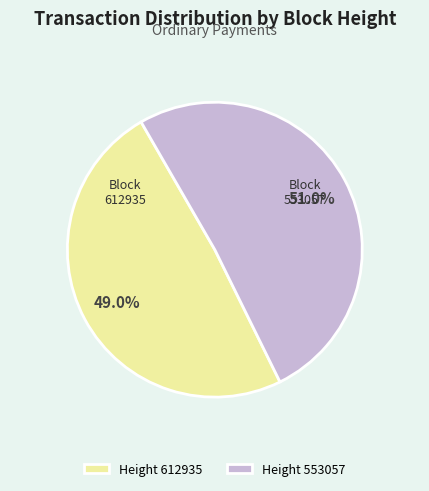

What percentage is the 553057 slice, to the nearest percent?

51%